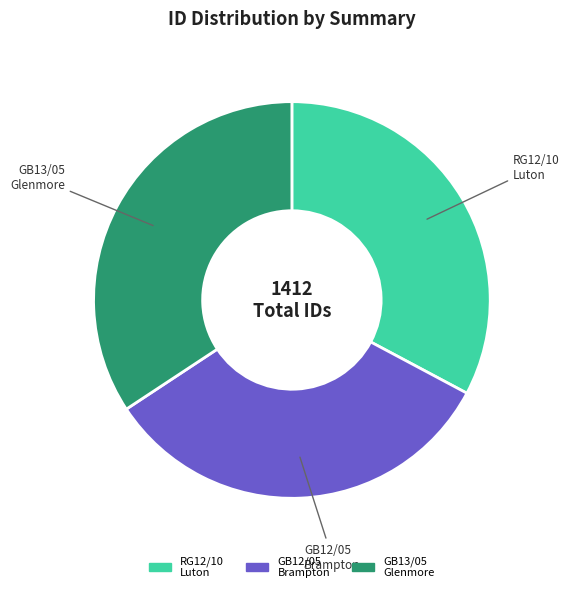

How many slices are in this pie chart?

3